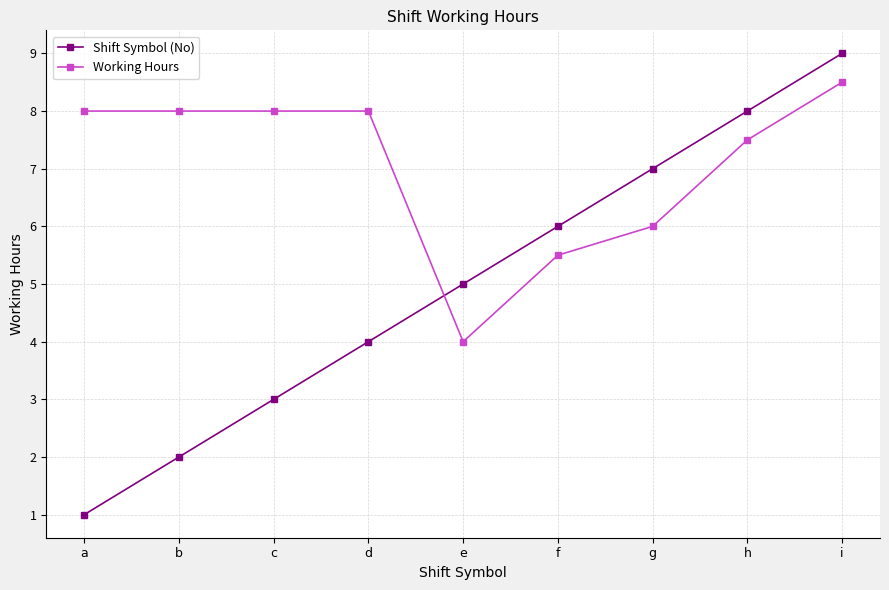

Reading left to right, list all the values displayed in this chart.

Shift Symbol (No): 1.0	2.0	3.0	4.0	5.0	6.0	7.0	8.0	9.0
Working Hours: 8.0	8.0	8.0	8.0	4.0	5.5	6.0	7.5	8.5